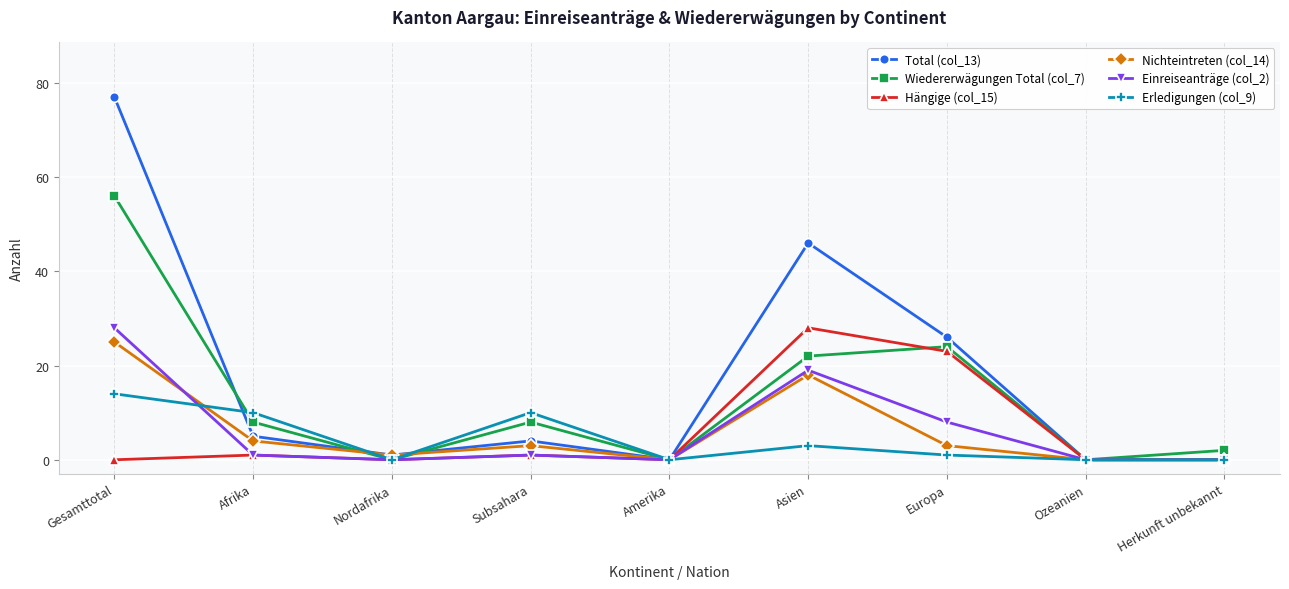

Which series changed the most between Amerika and Asien?

Total (col_13)